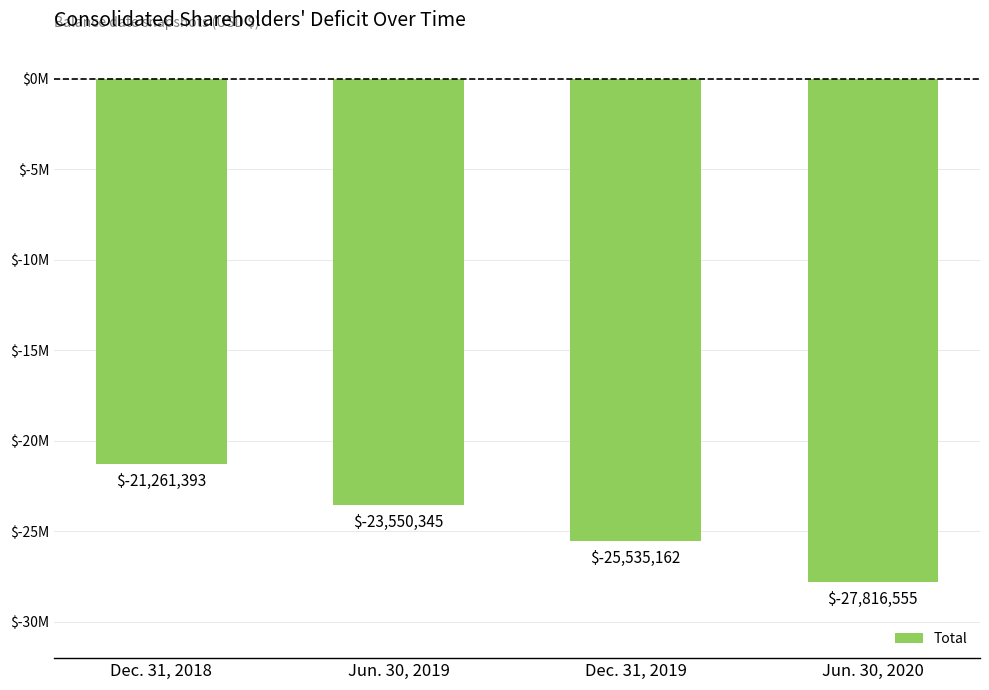

What is the value of the 1st bar from the left?

-21261393